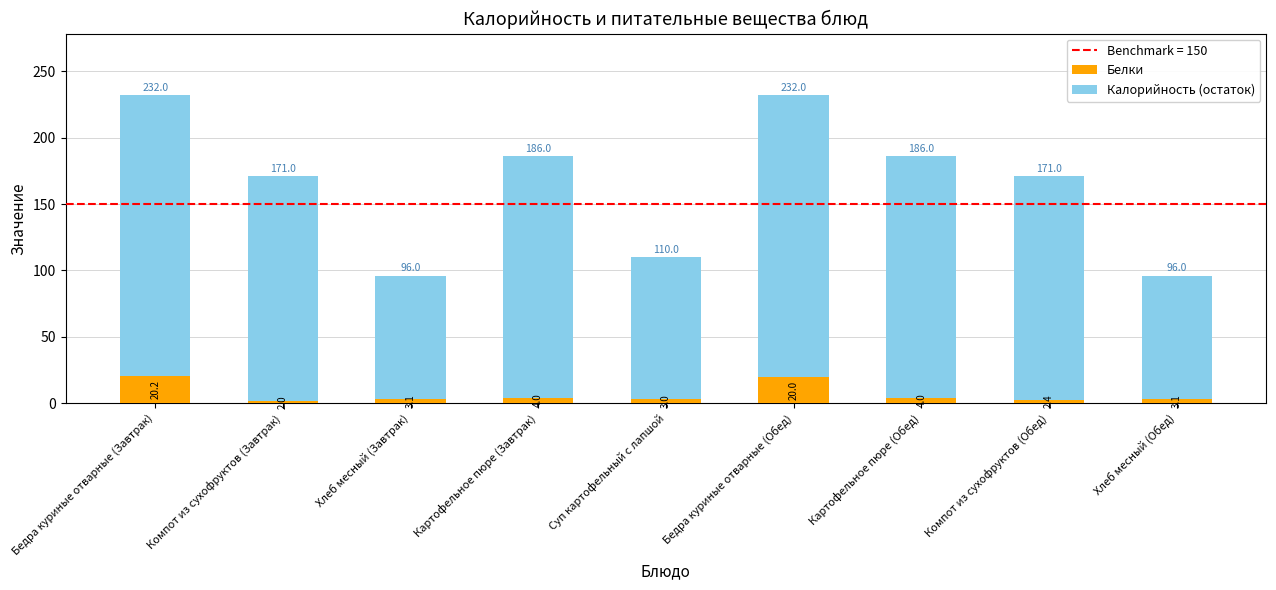

What is the difference between the Белки values at Картофельное пюре (Завтрак) and Компот из сухофруктов (Завтрак)?

2.0